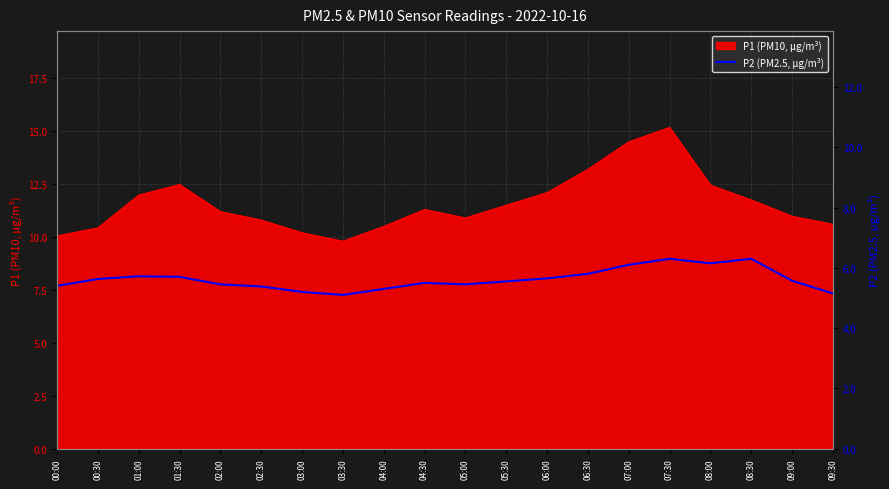

At which label does P1 (PM10, µg/m³) reach its peak?

07:30